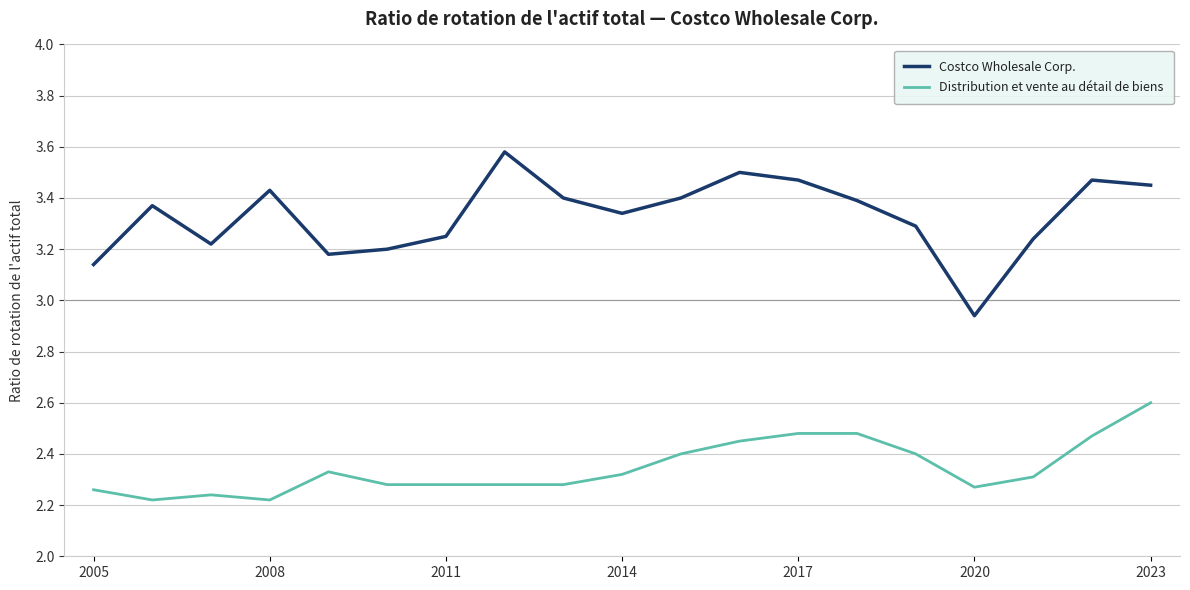

Which series has the largest total across all categories?

Costco Wholesale Corp.